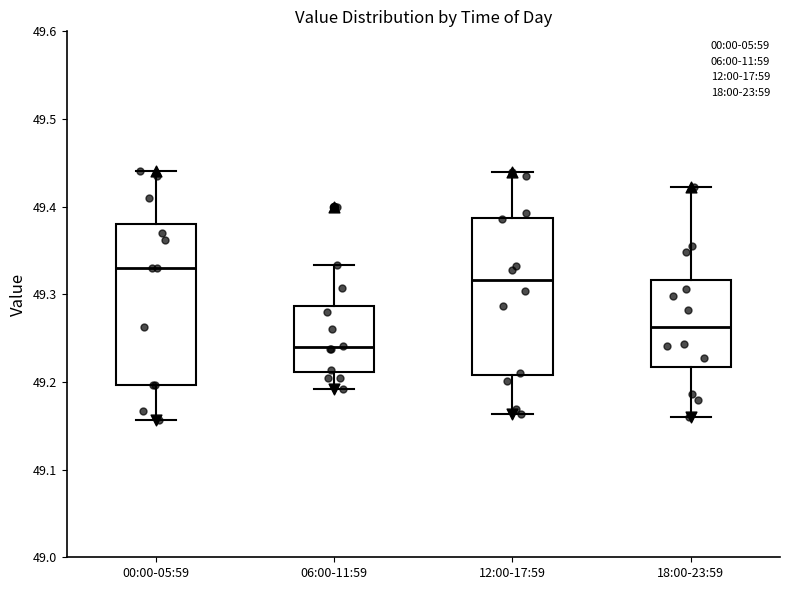

Where does the lower whisker of the box for 00:00-05:59 end on the y-axis? The values are not printed on the chart, so give them approximately, as read against the axis.

49.16